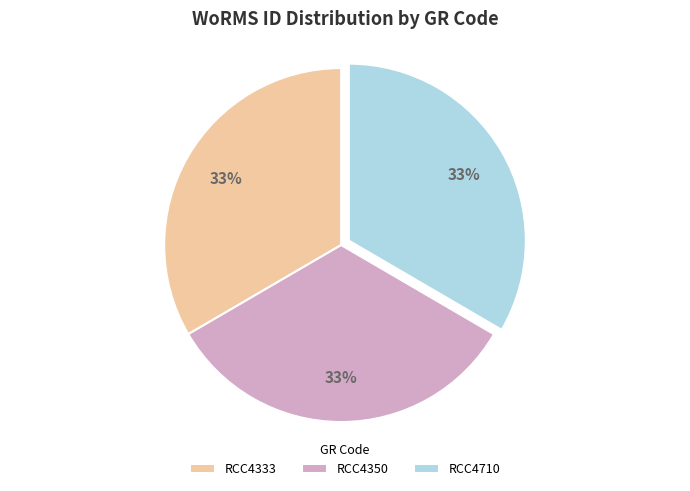

Does RCC4333 represent more than half of the total?

No